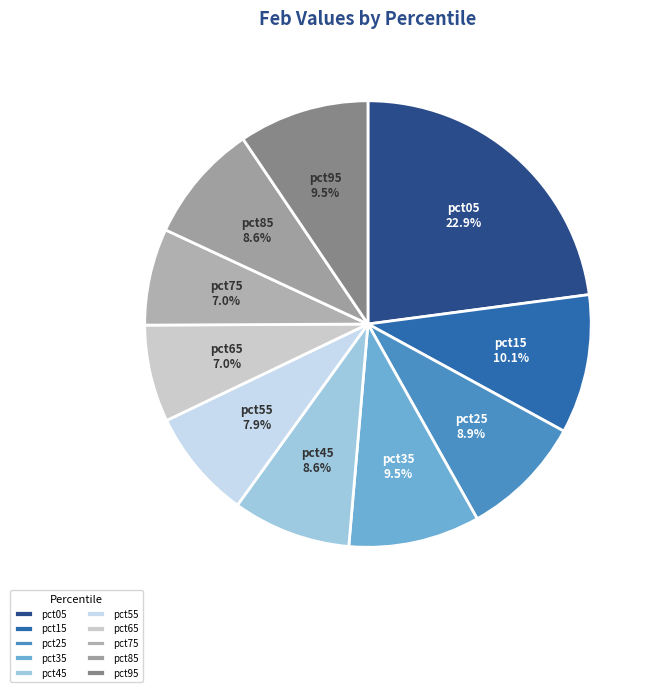

Which slice is the largest?

pct05